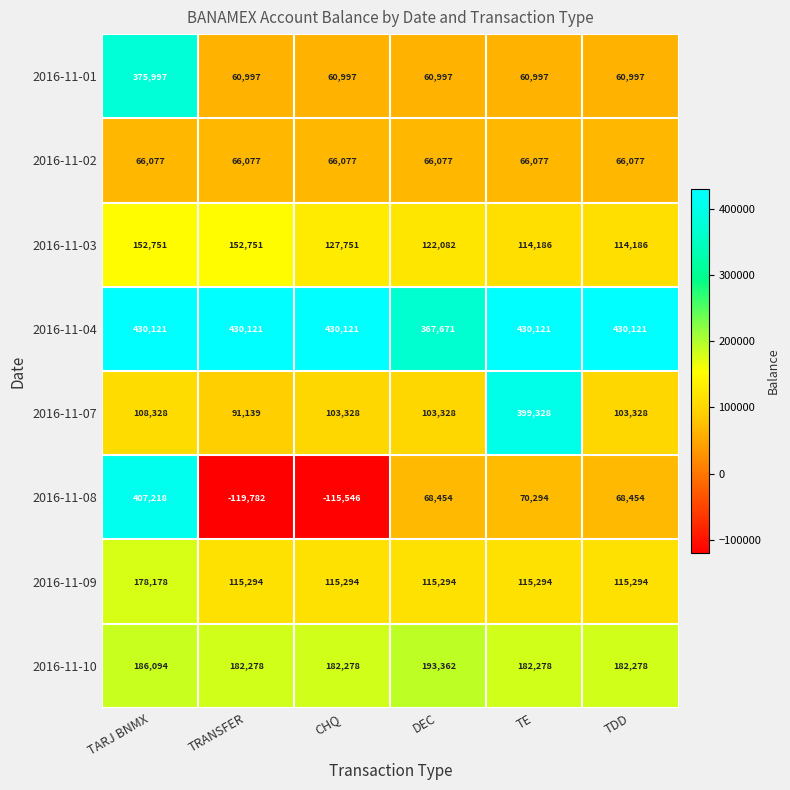

Is it true that 2016-11-01 equals 91215 at TRANSFER?

False